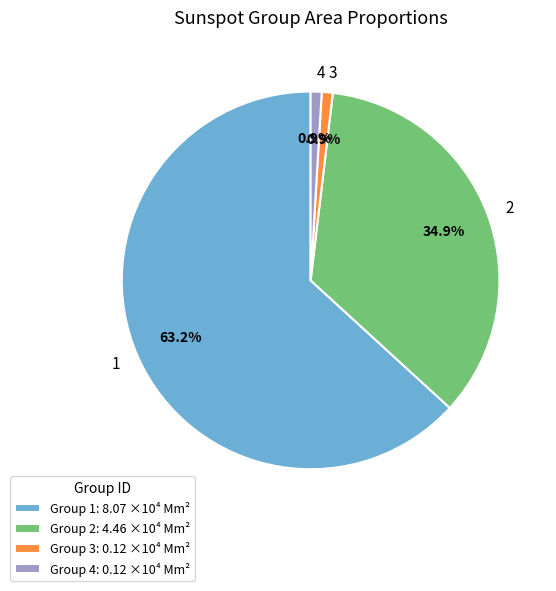

True or false: 4 accounts for 1% of the total.

True